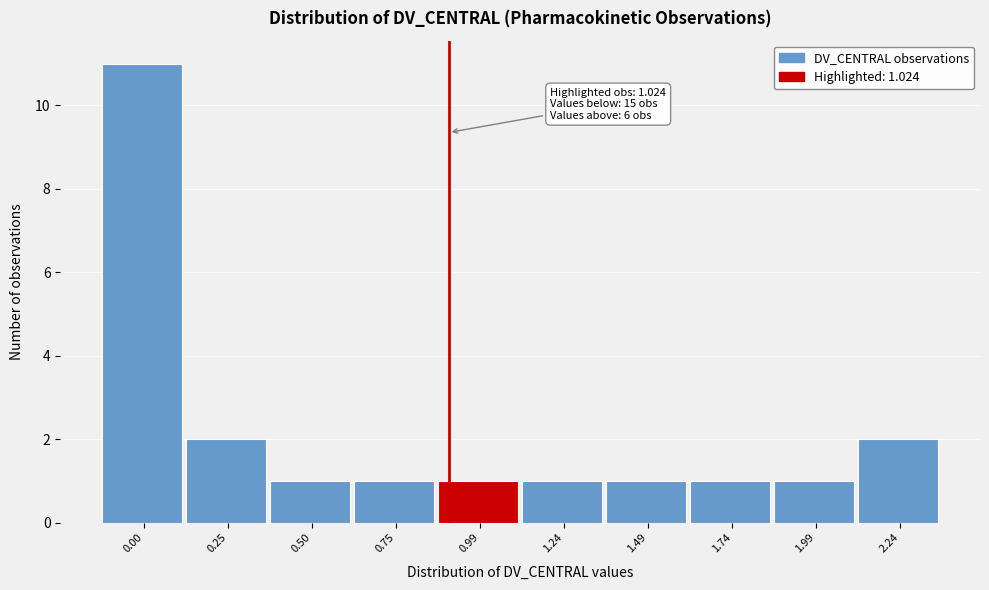

Reading left to right, extract all data points from this chart.

11	2	1	1	1	1	1	1	1	2